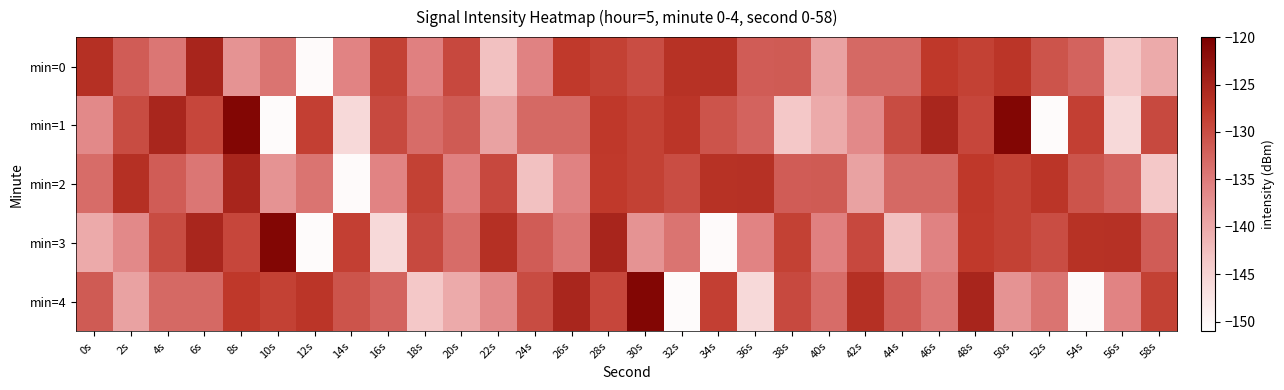

What is the maximum value shown in the chart?

-120.9